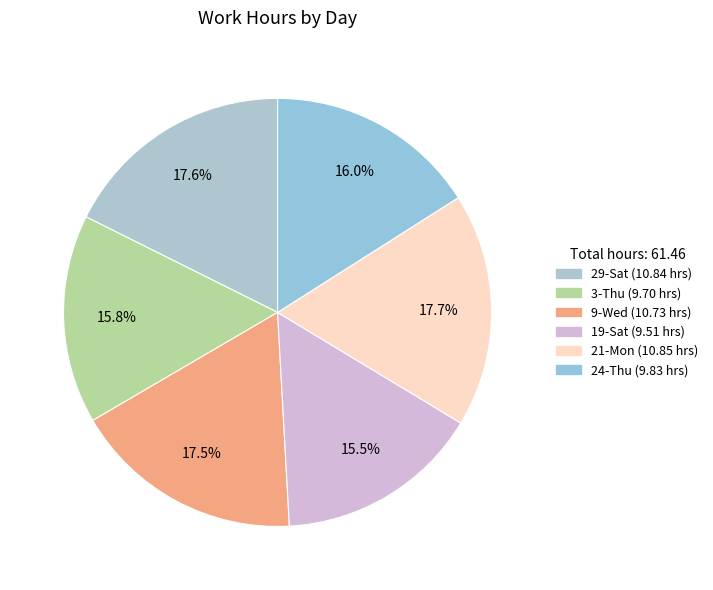

How many slices are in this pie chart?

6